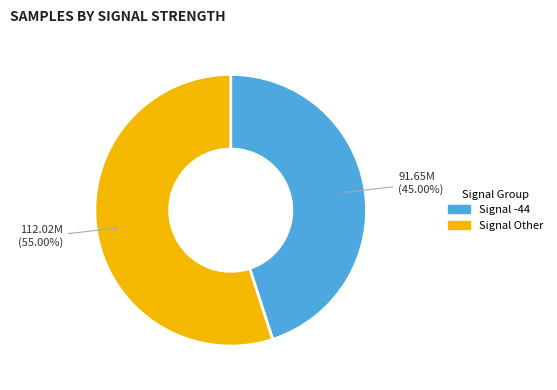

How many segments does this pie chart have?

2